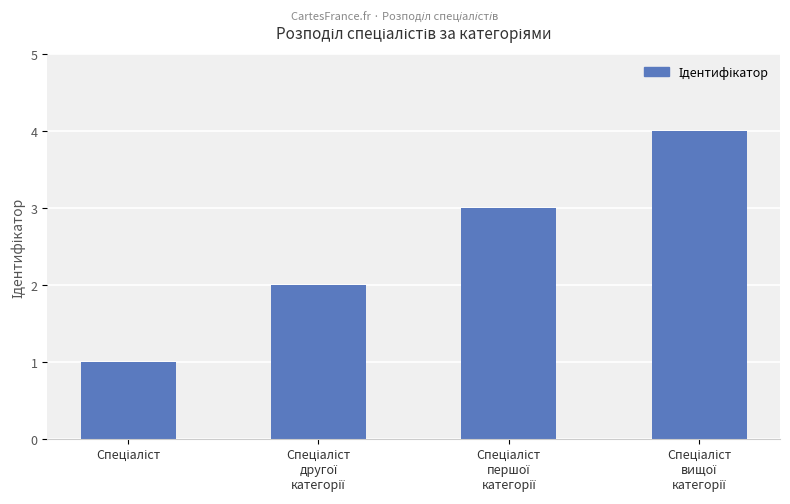

What is the greatest value displayed?

4